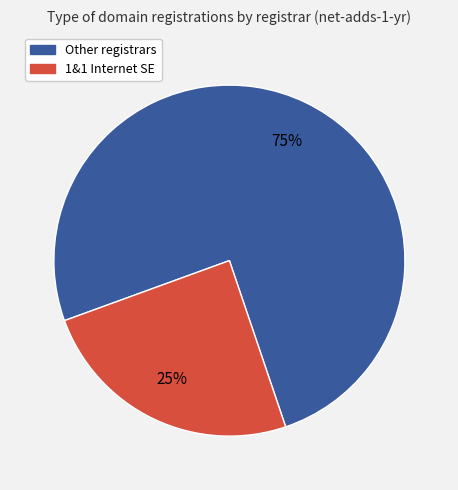

To the nearest percent, what is the average slice percentage?

50%